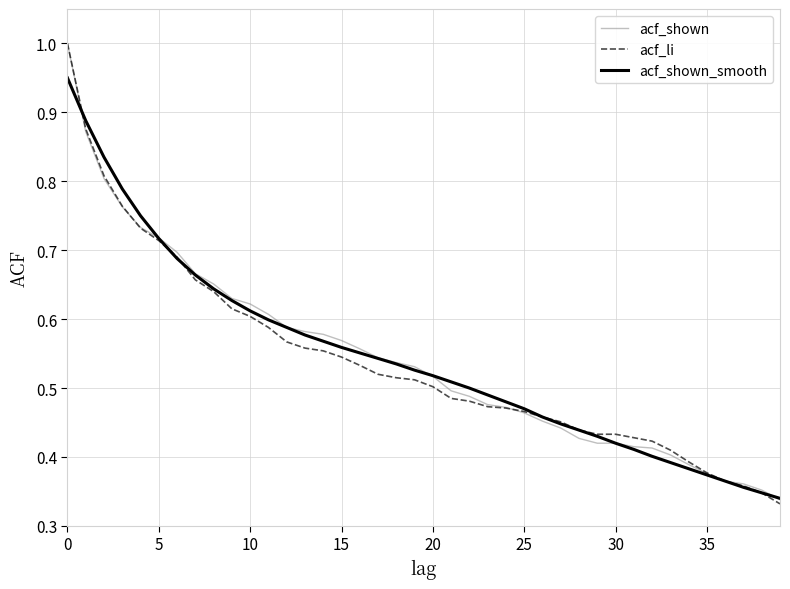

Which series has the widest spread of values?

acf_li